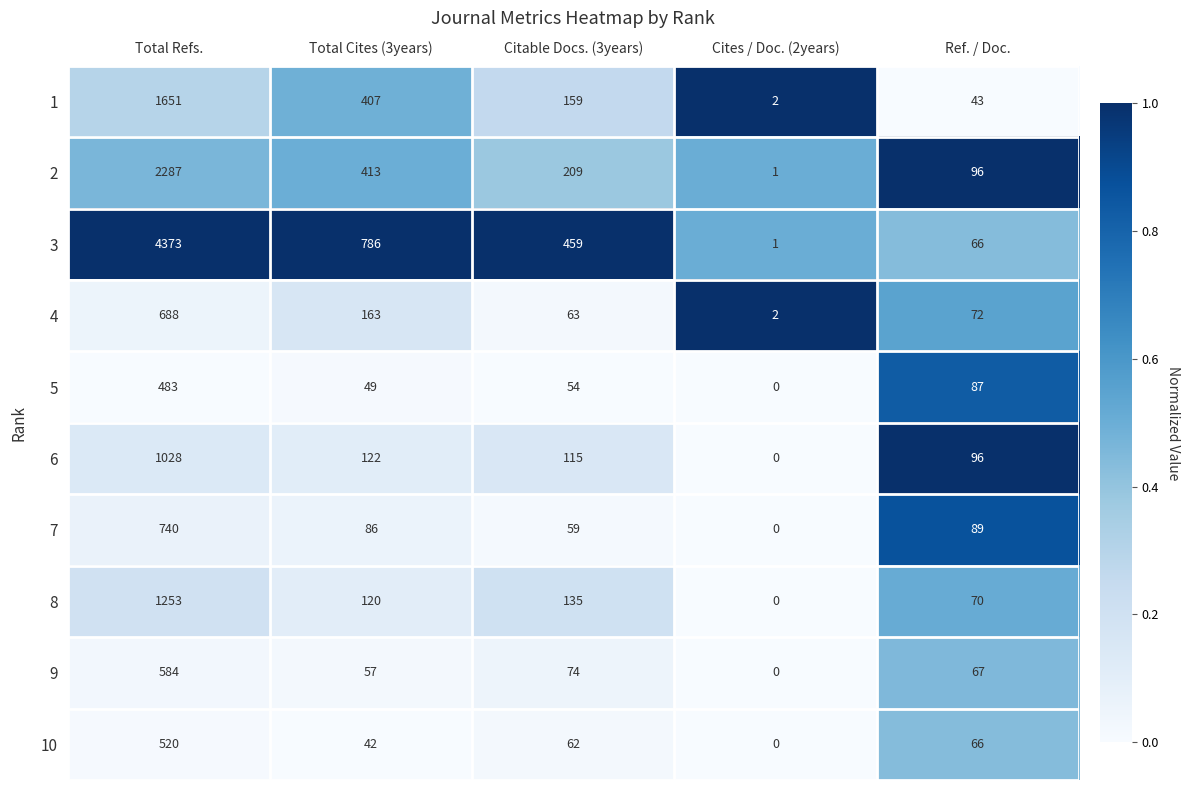

Which series has the largest total across all categories?

3